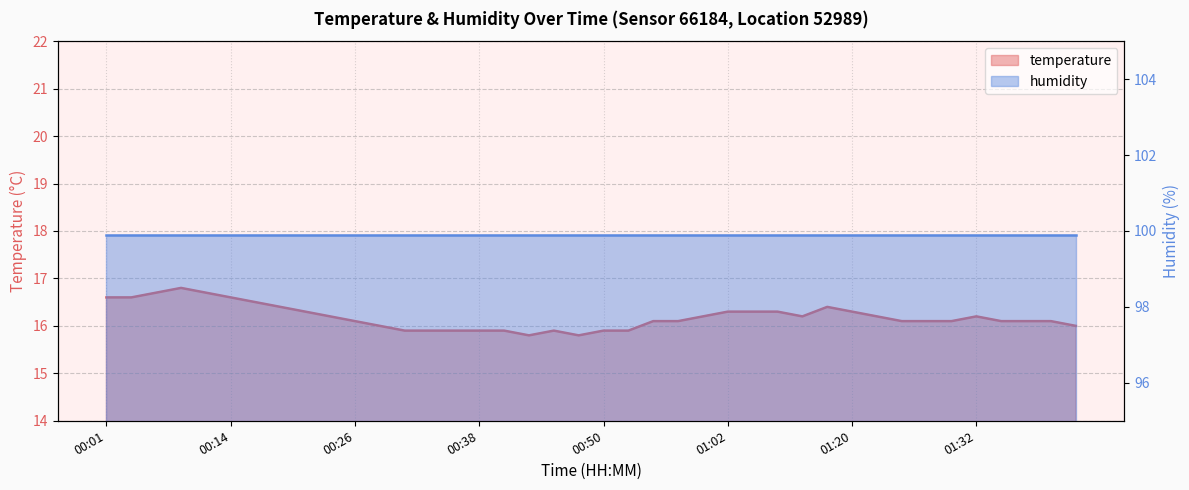

Which category has the highest value across all series?

00:09